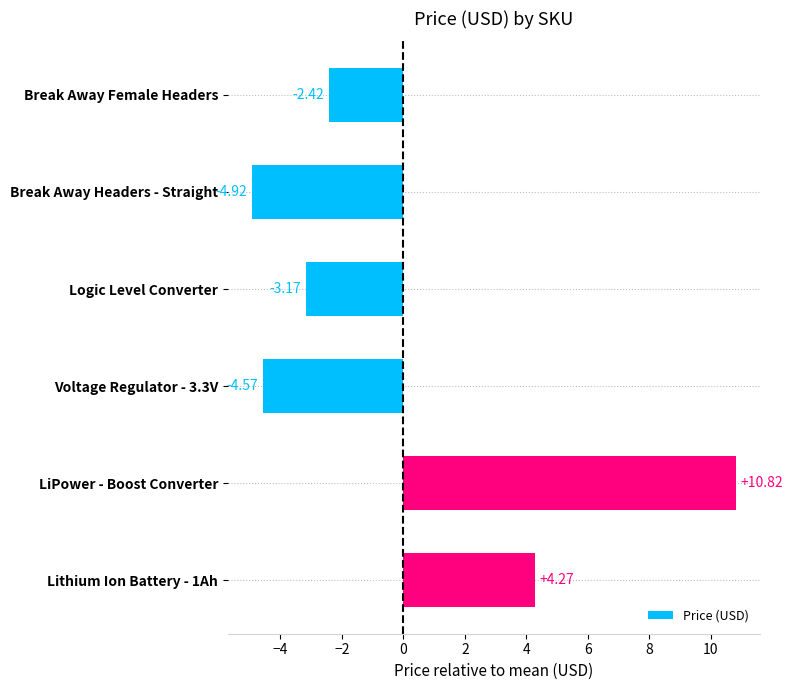

List the labels in order of value, largest first.

LiPower - Boost Converter, Lithium Ion Battery - 1Ah, Break Away Female Headers, Logic Level Converter, Voltage Regulator - 3.3V, Break Away Headers - Straight